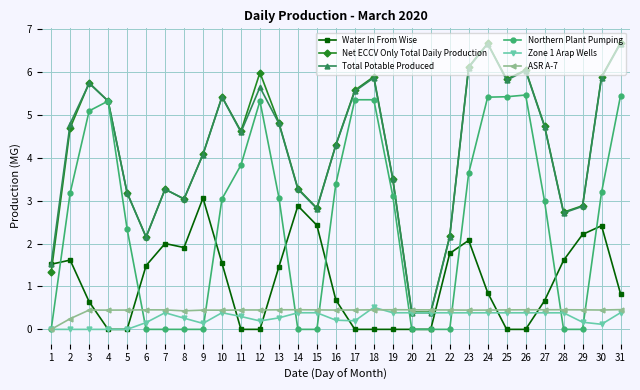

What is the value of the Total Potable Produced point at the 15th from the left?

2.8